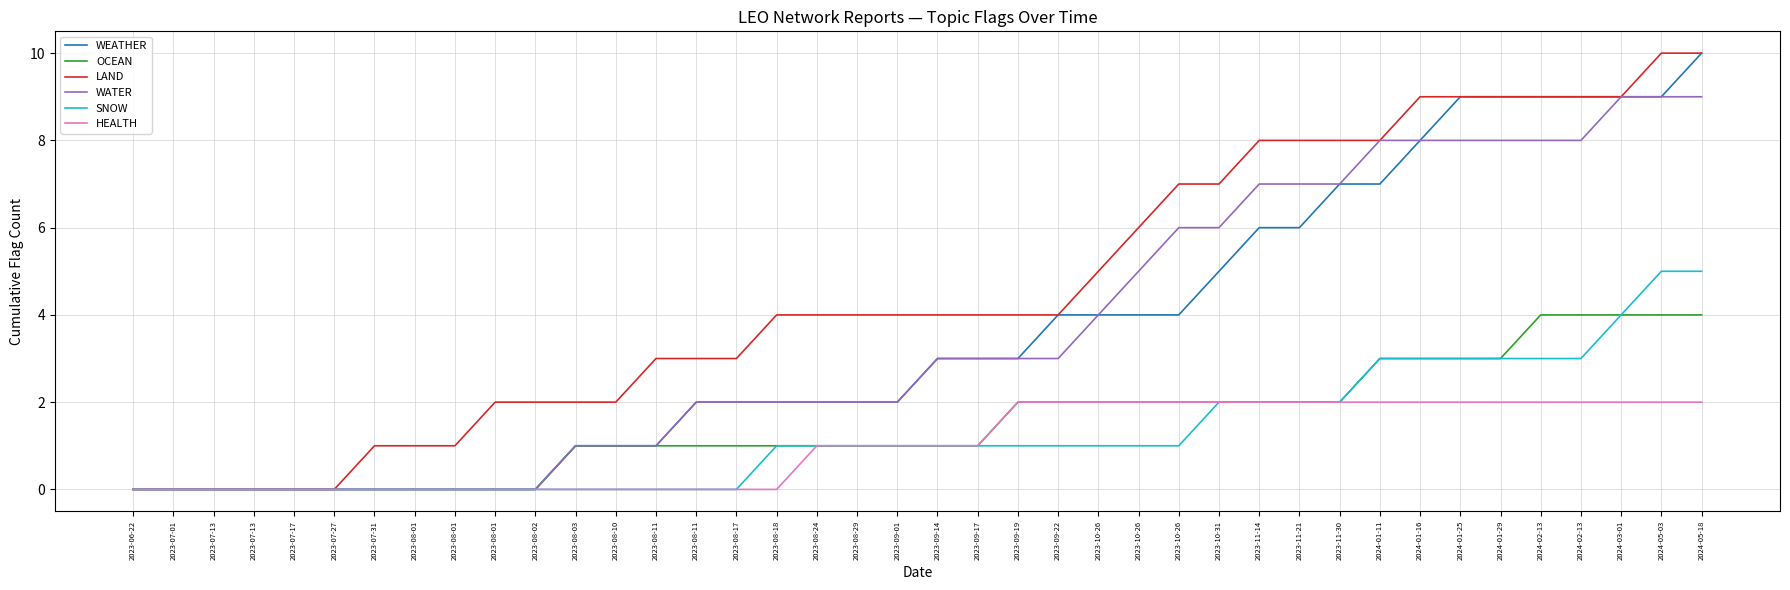

The value of LAND at 2023-10-26 is 6. True or false?

True